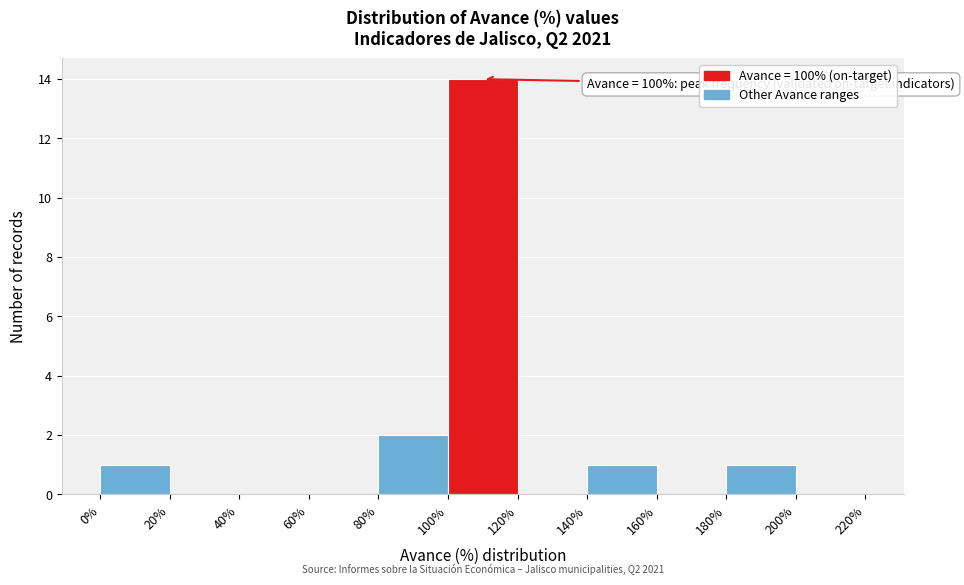

Over which range of the x-axis is the bar tallest?

100% to 120%